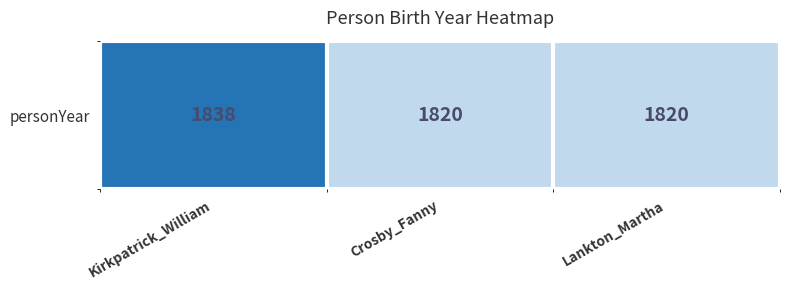

List the labels in order of value, largest first.

Kirkpatrick_William, Crosby_Fanny, Lankton_Martha